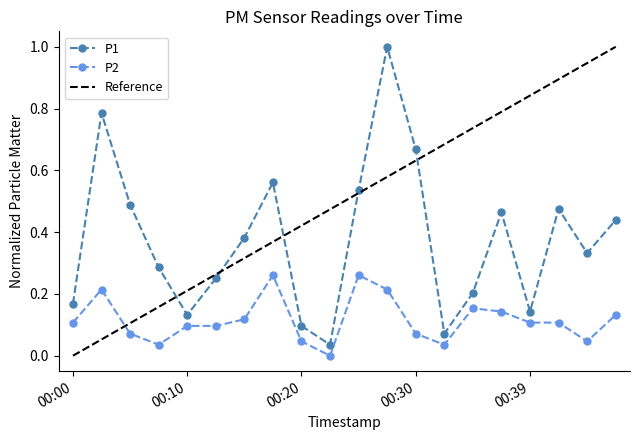

List the series in order of their overall mean, lowest first.

P2, P1